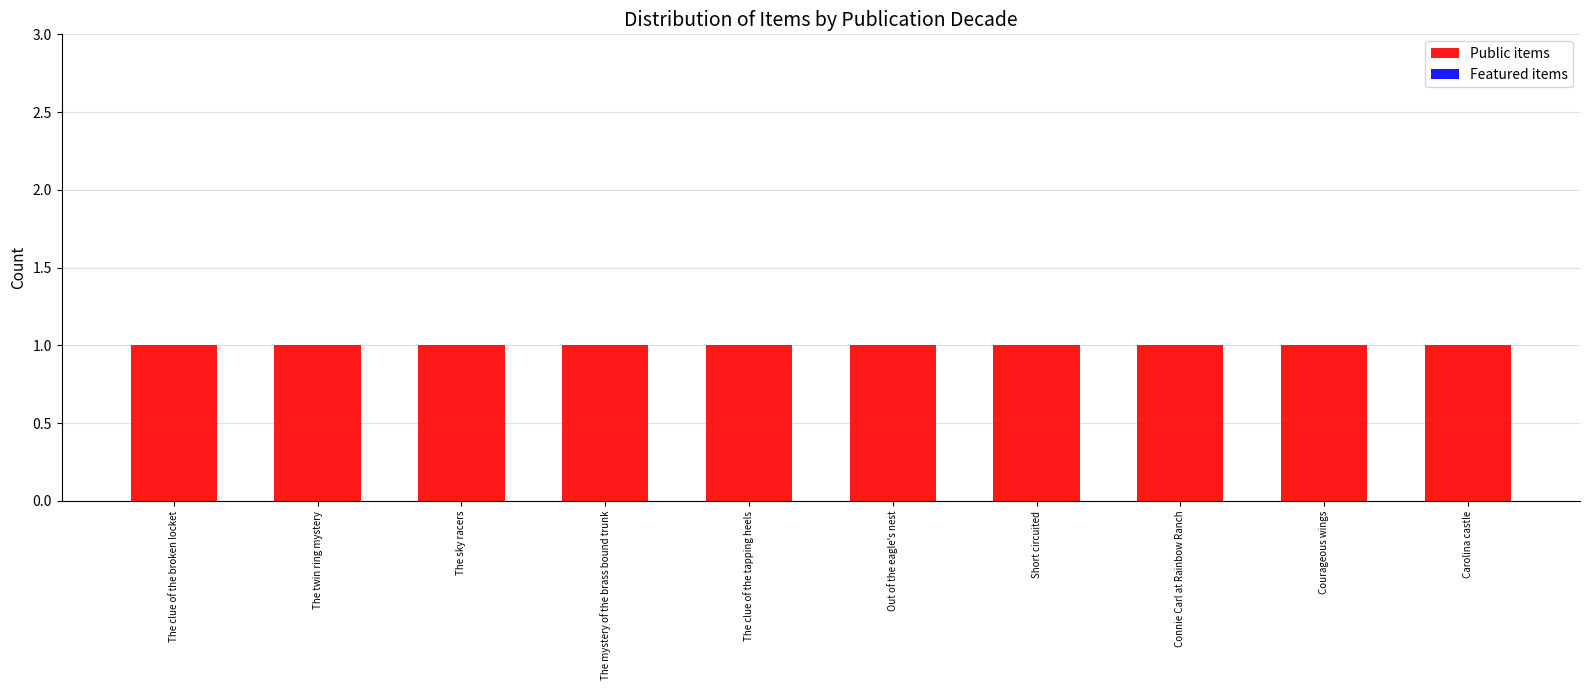

At how many categories does at least one series exceed 0?

10